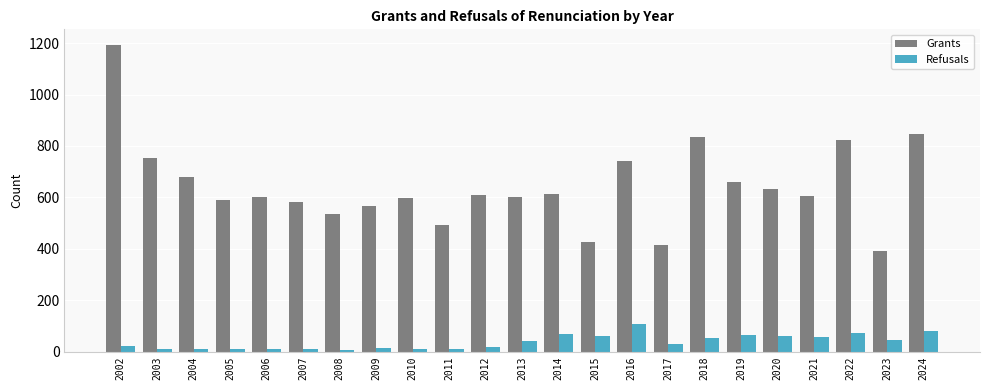

What are all the series names shown in the legend?

Grants, Refusals